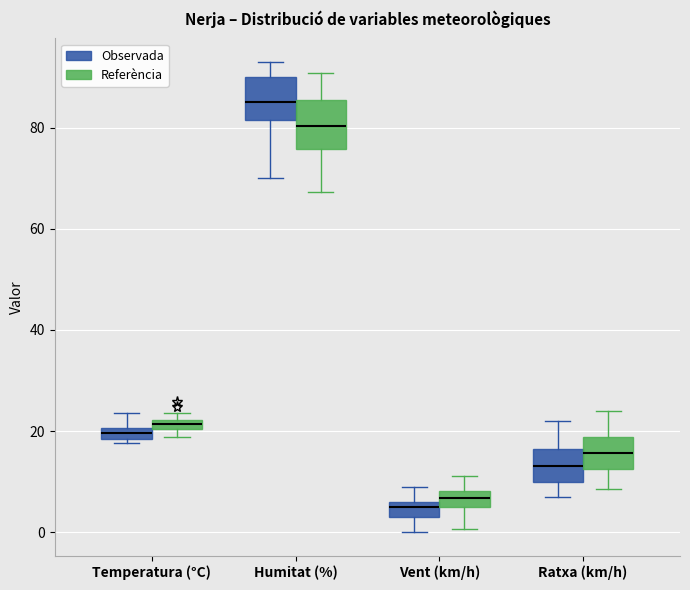

Which box has the highest median line?

Humitat (%) (Observada)